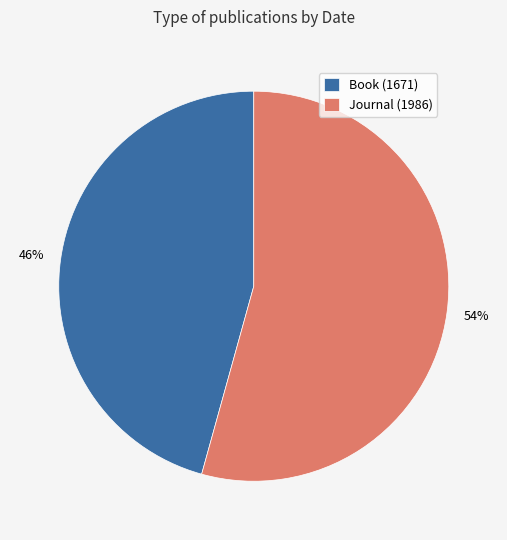

Which slice is the largest?

Journal (1986)